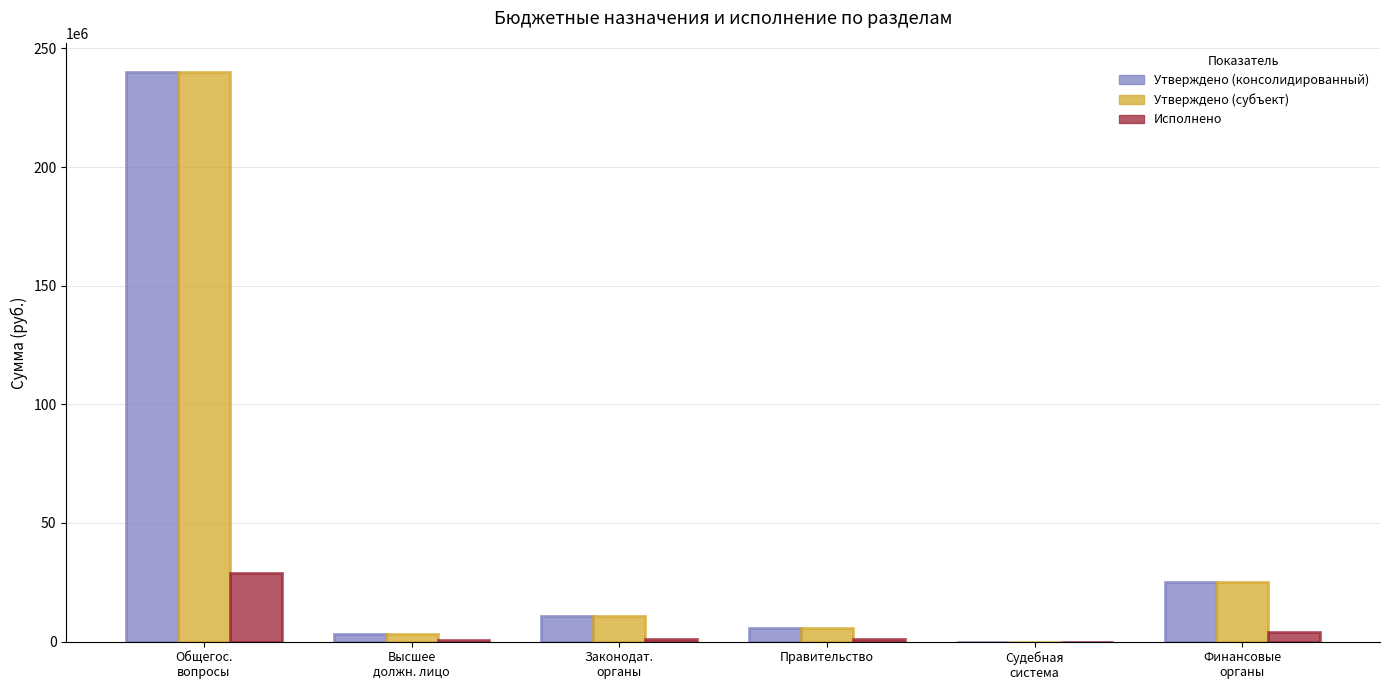

Where is Утверждено (консолидированный) nearest to the value 120062628?

Финансовые
органы